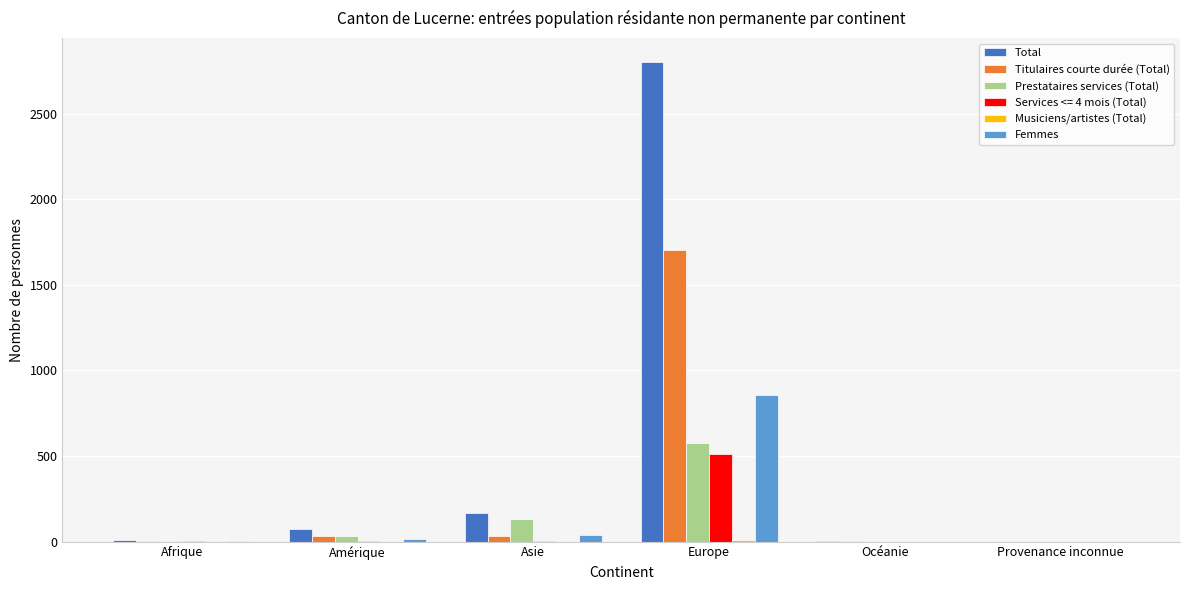

The Total series shows 167 at Asie. True or false?

True